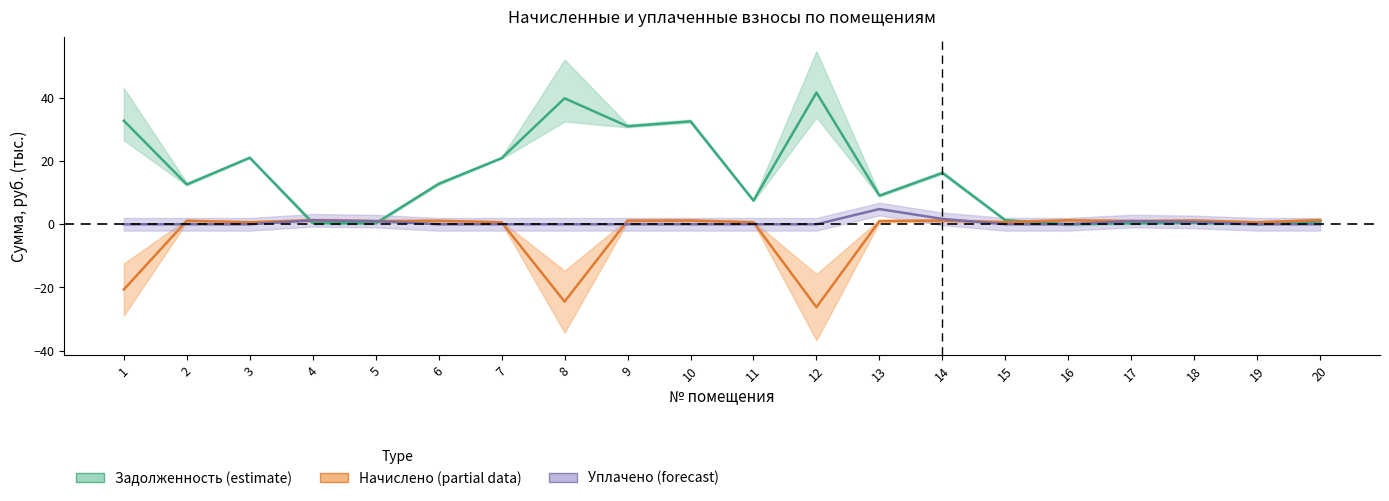

How many distinct data groups are displayed?

3